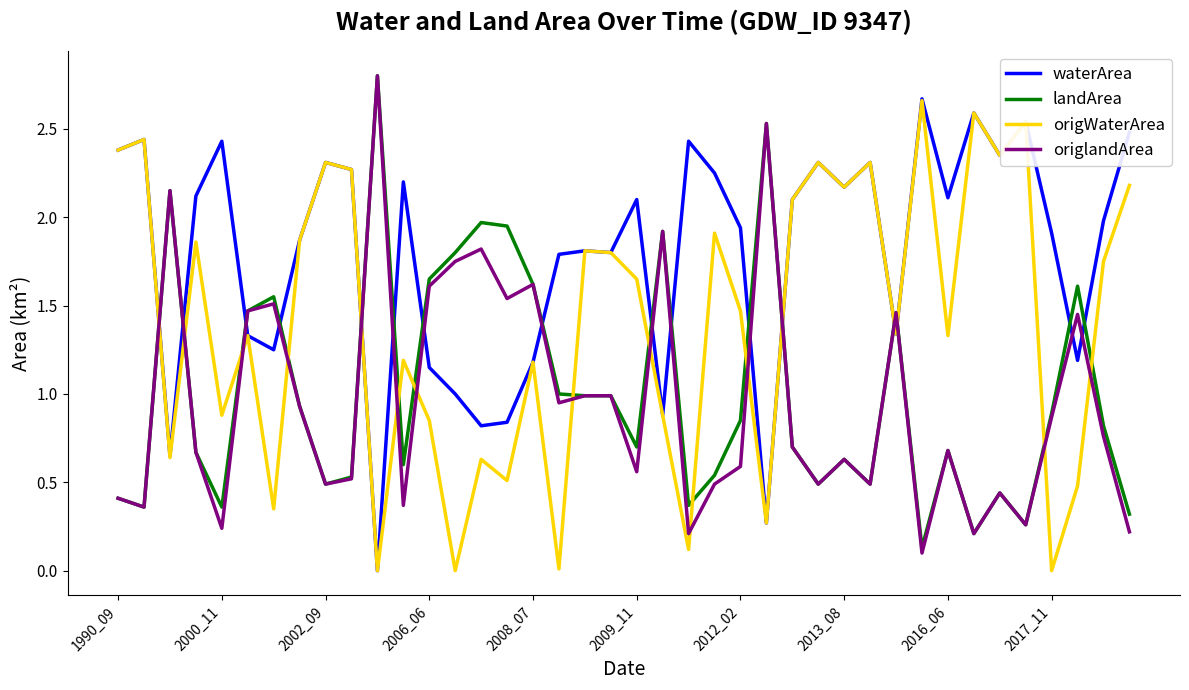

Which series has the largest total across all categories?

waterArea